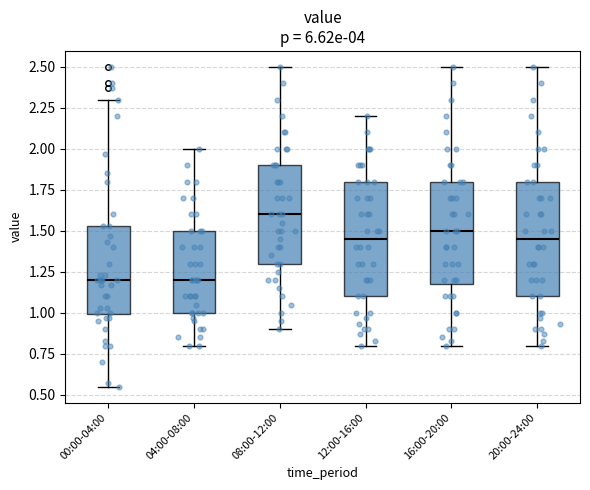

Which box's median line is the highest?

08:00-12:00